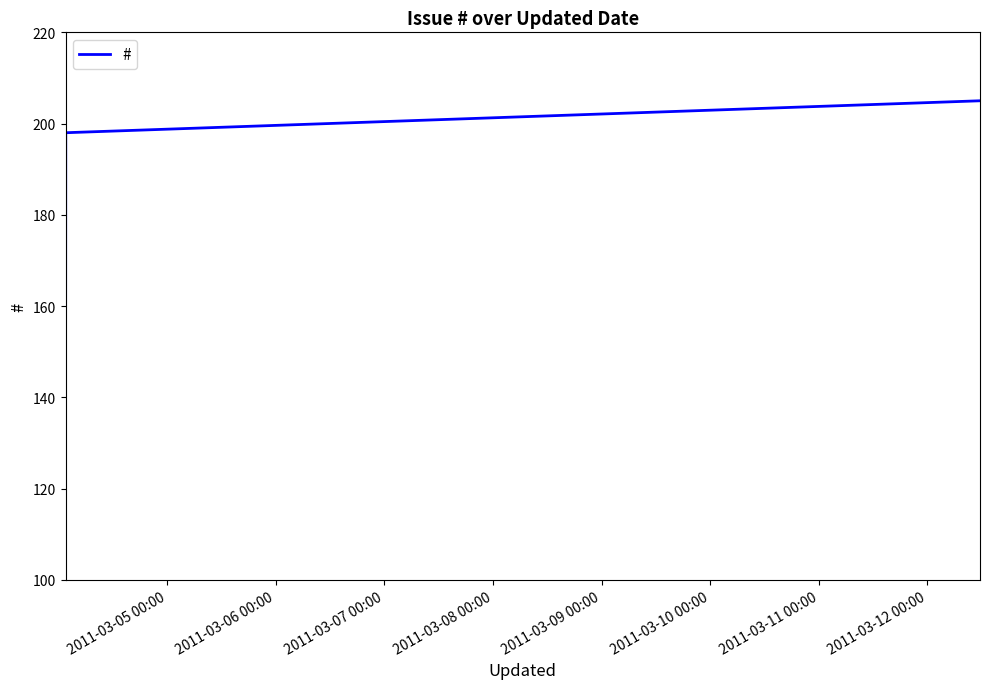

True or false: the data shows 258 at 2011-03-07 00:00.

False